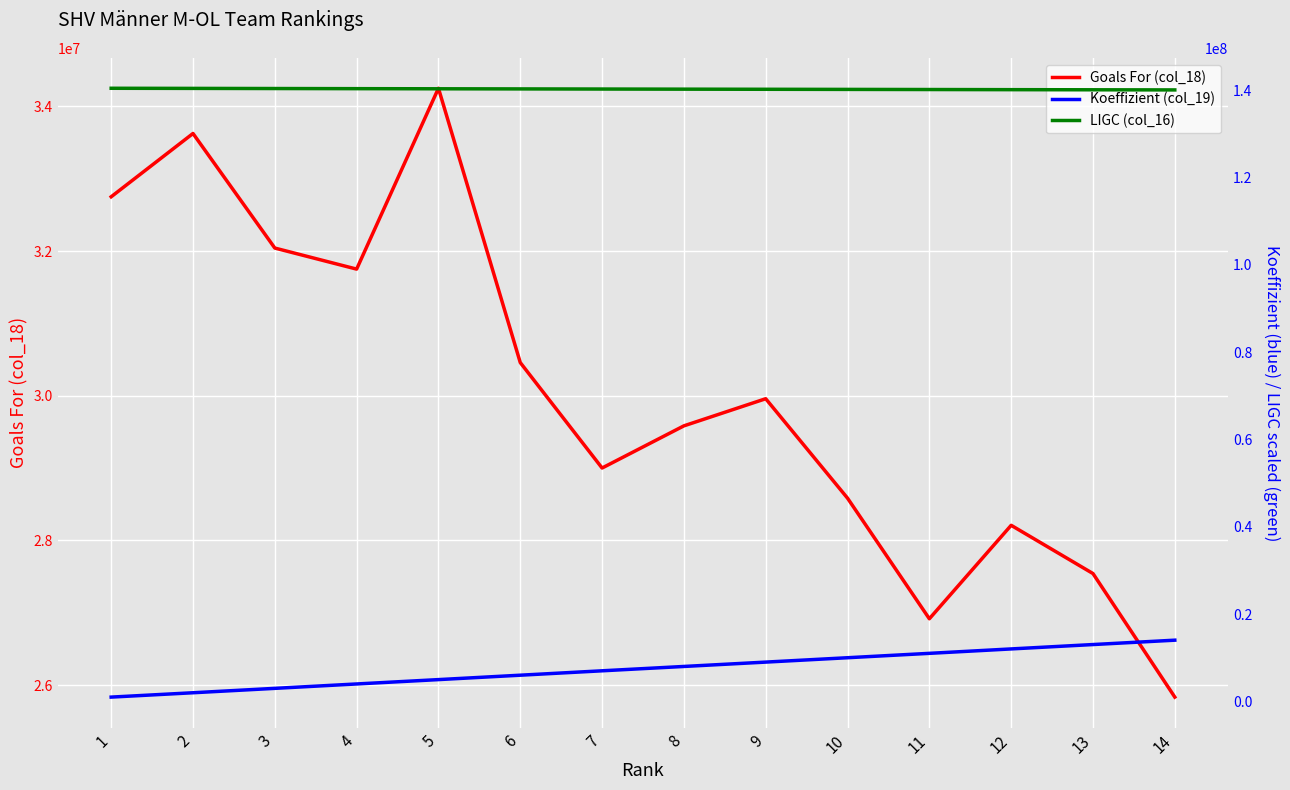

In Goals For (col_18), how many points are lower than both neighbors (excluding endpoints)?

3